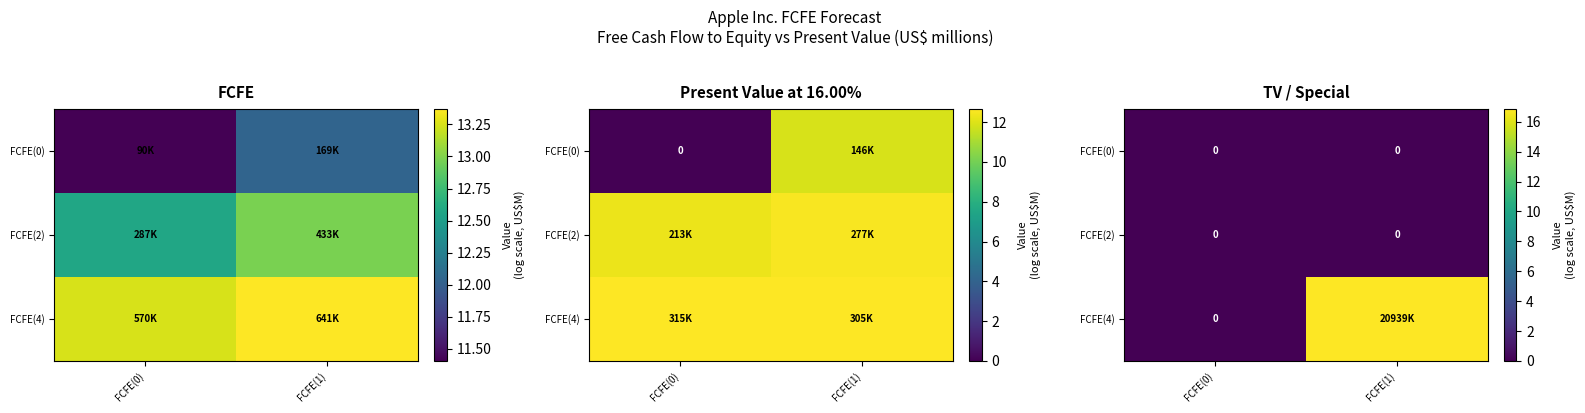

At which category is the sum across all series the highest?

FCFE(1)